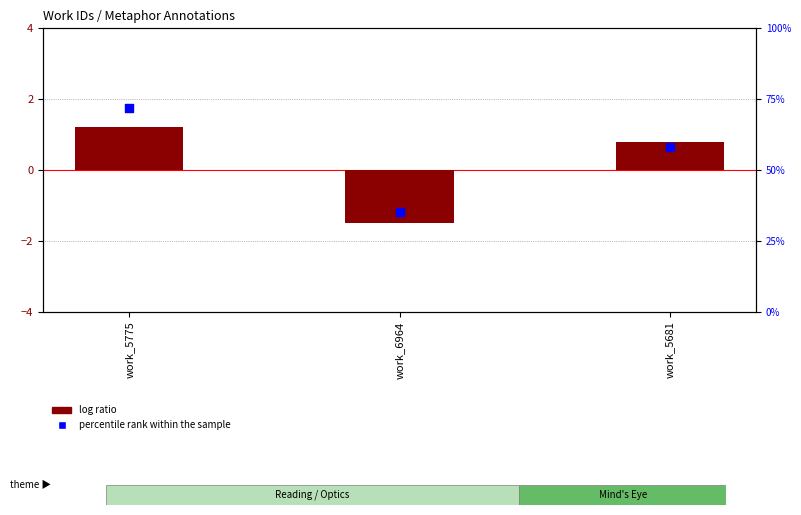

Which series has the largest total across all categories?

percentile rank within the sample